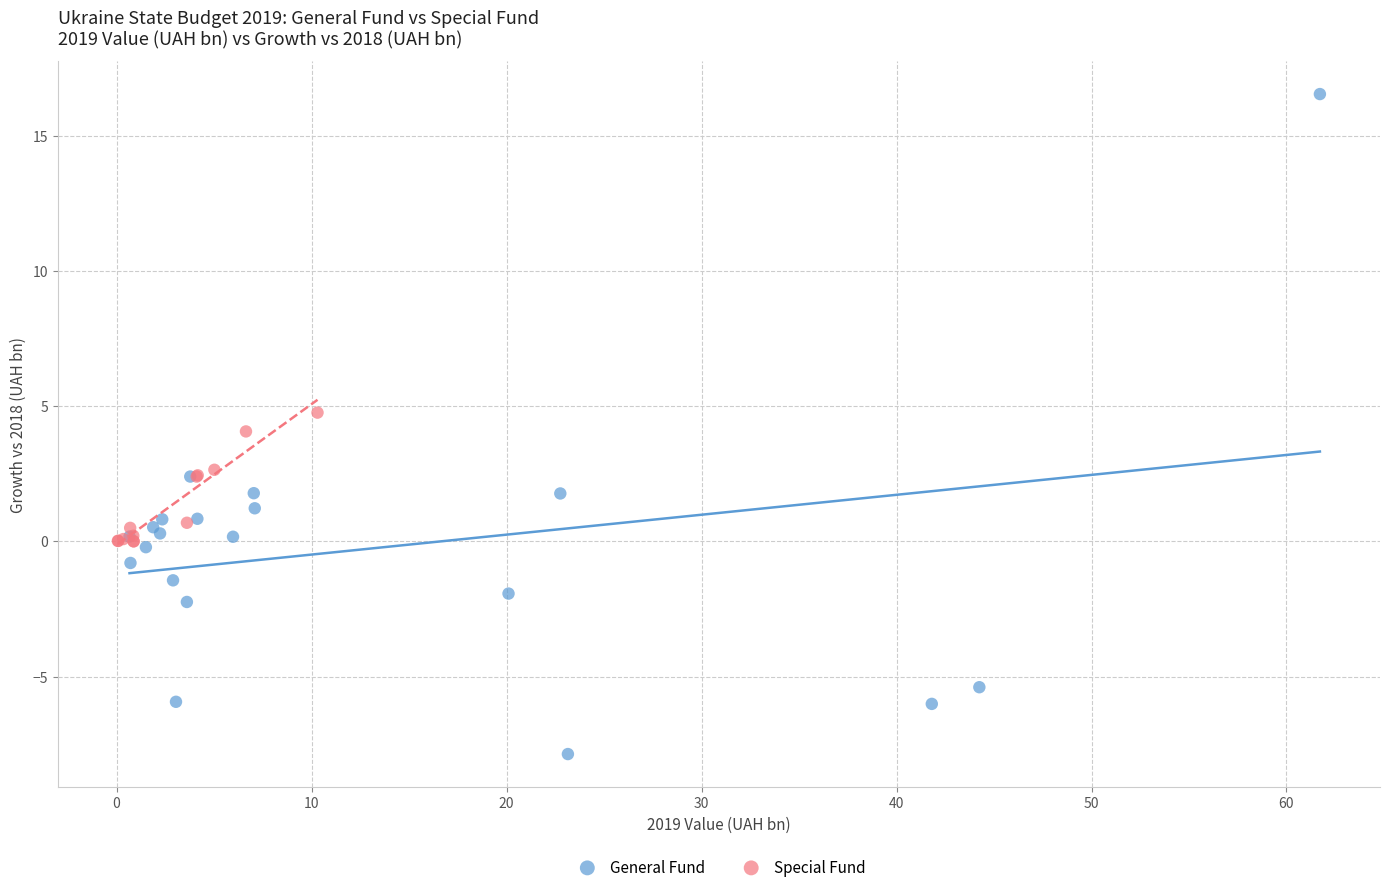

Which series contains the lowest Y value?

General Fund